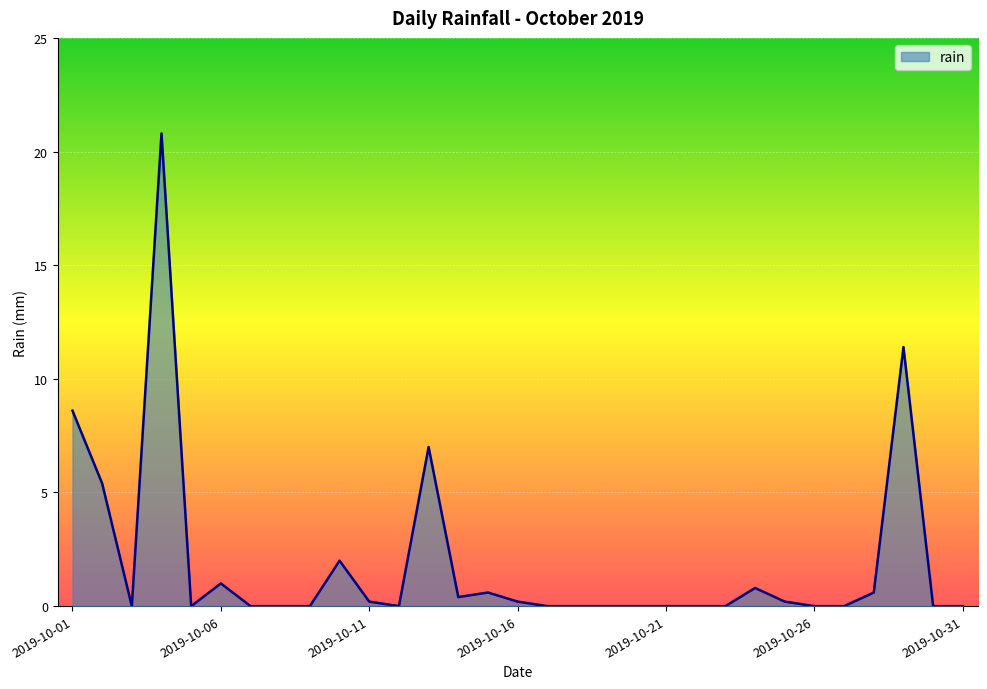

What is the difference between the maximum and minimum values?

20.8